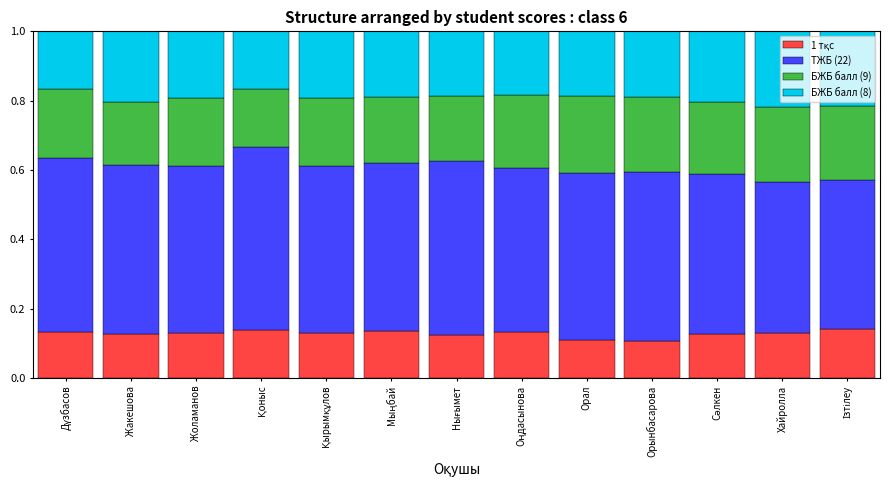

What is the label of the 3rd bar from the right?

Сәлкен